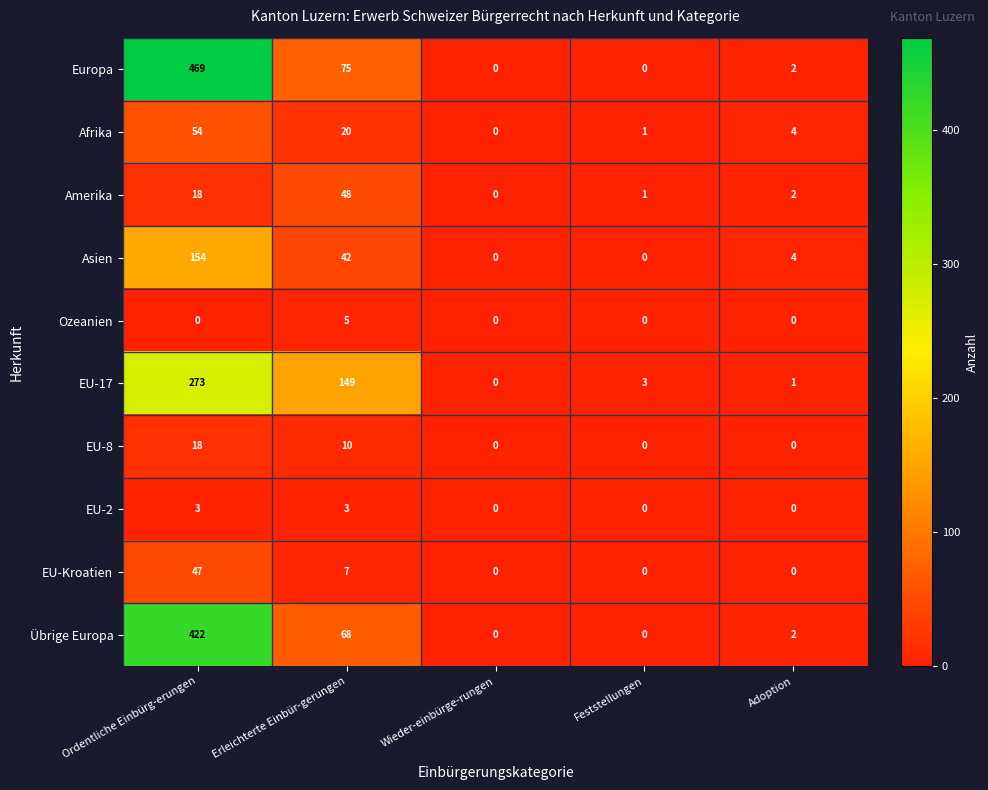

Rank the series by their maximum value, from highest to lowest.

Europa, Übrige Europa, EU-17, Asien, Afrika, Amerika, EU-Kroatien, EU-8, Ozeanien, EU-2